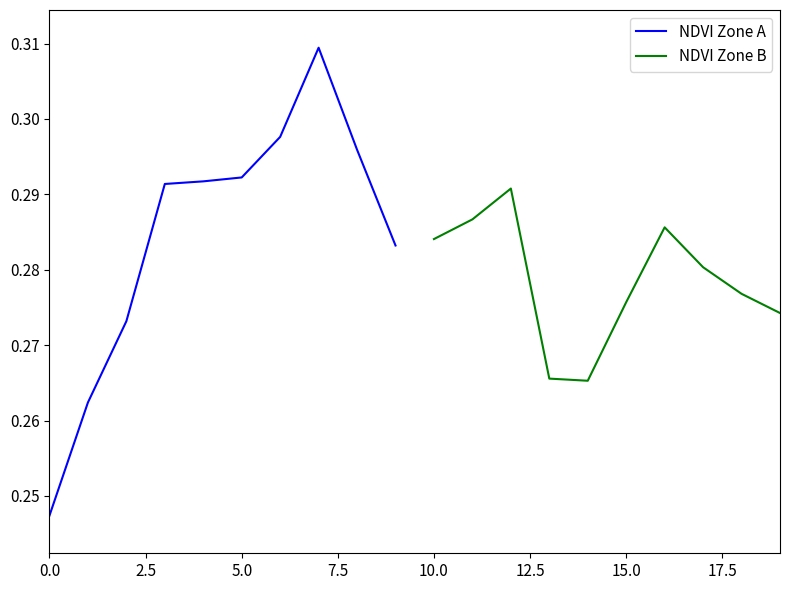

True or false: NDVI Zone A has a value of 0.1 at 0.0.

False